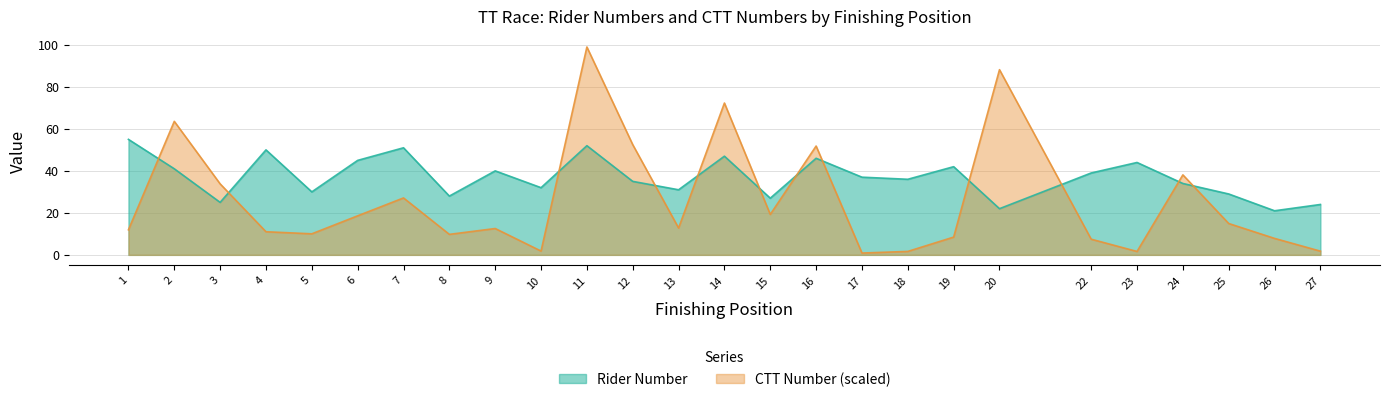

At which category does Rider Number reach its first local valley?

3